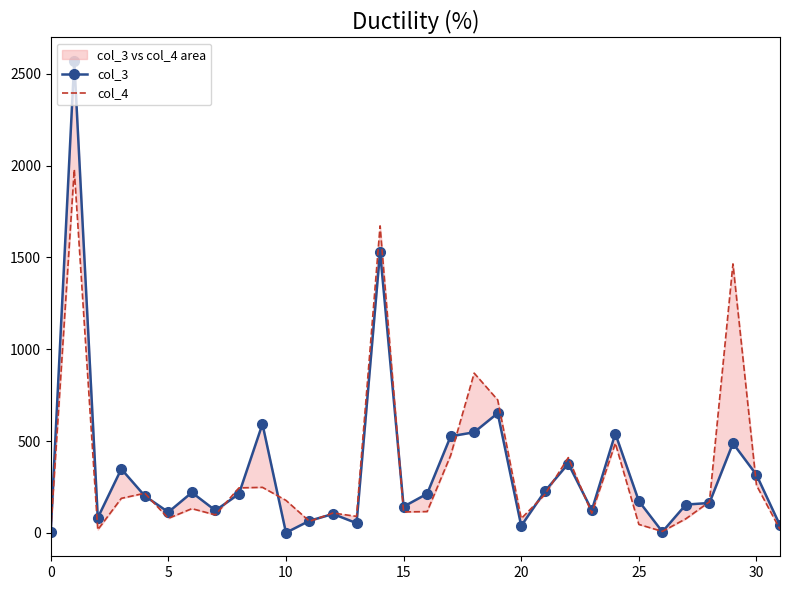

What is the sum of all col_4 values?

10905